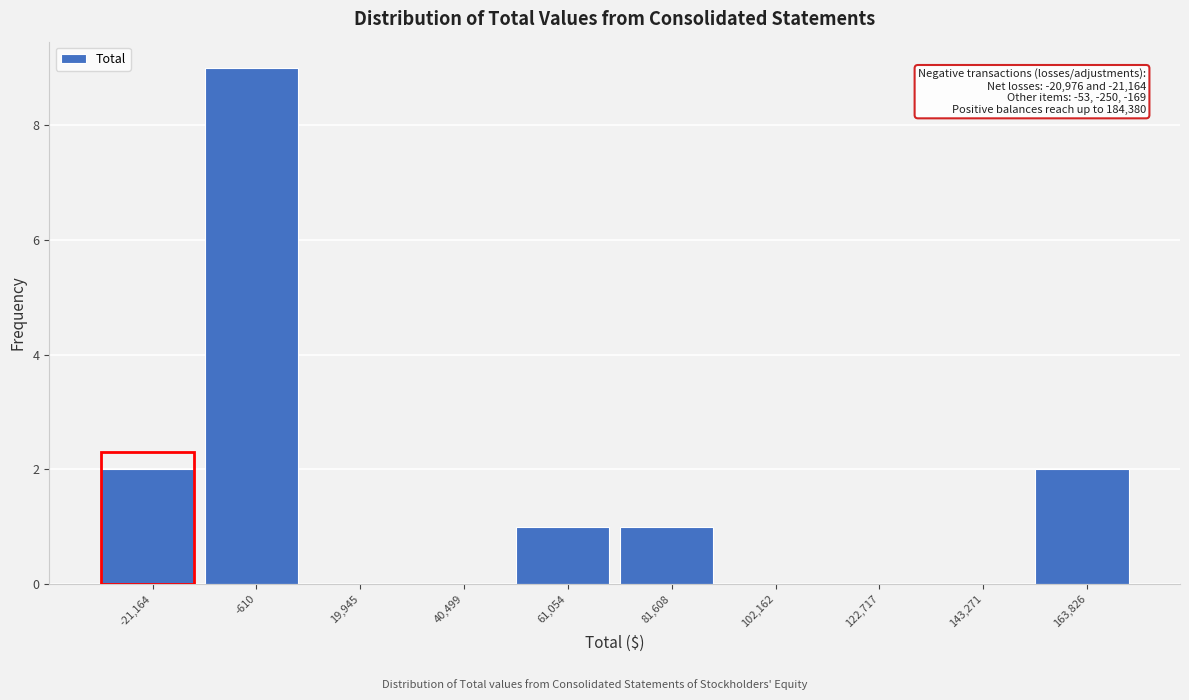

Reading left to right, what are all the values shown in this chart?

-21,164=2	-610=9	19,945=0	40,499=0	61,054=1	81,608=1	102,162=0	122,717=0	143,271=0	163,826=2